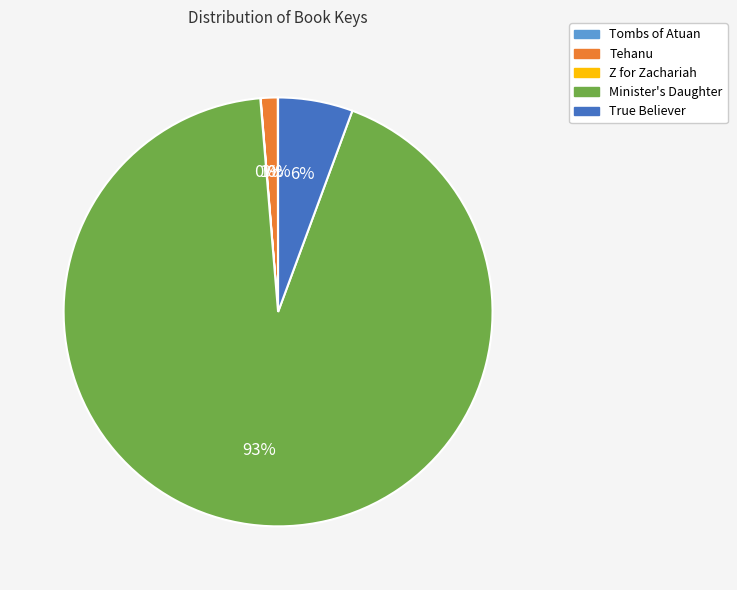

Which slice is the largest?

Minister's Daughter